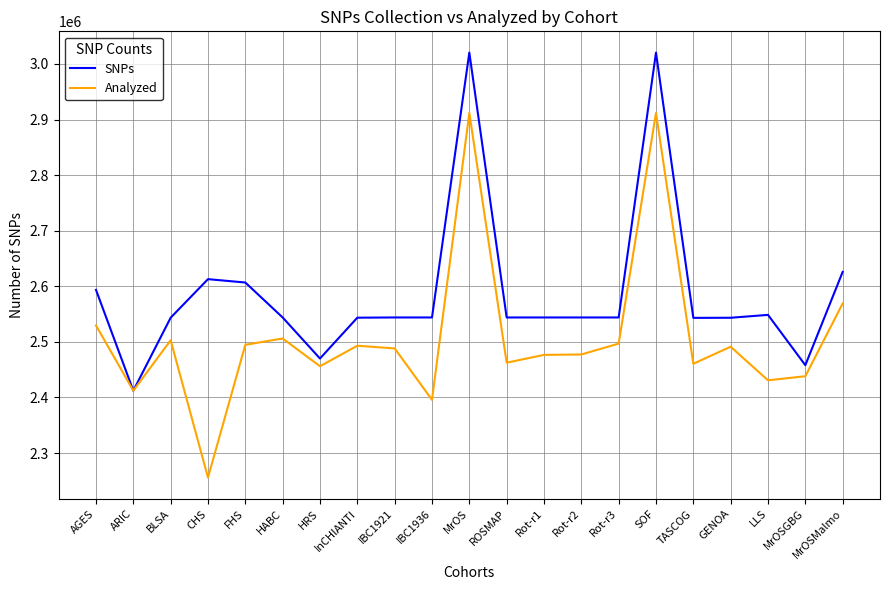

Which series changed the most between AGES and MrOSGBG?

SNPs